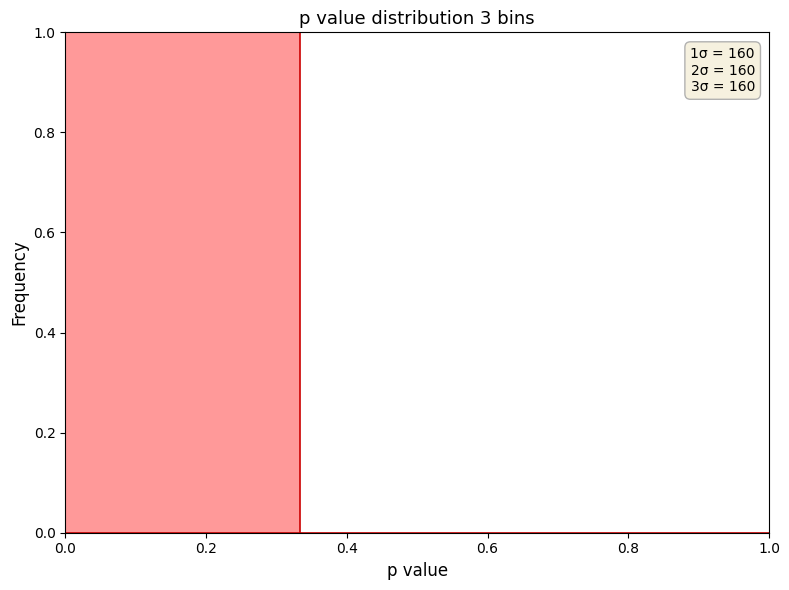

Which range on the x-axis has the tallest bar?

0.00 to 0.34